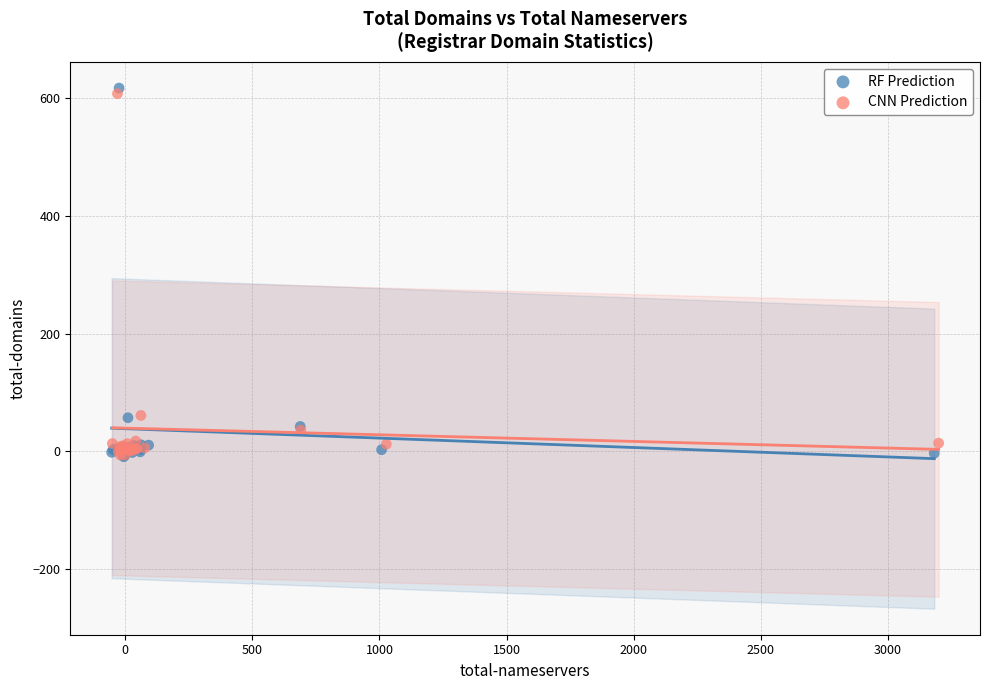

Which series has the largest Y range (max minus min)?

RF Prediction